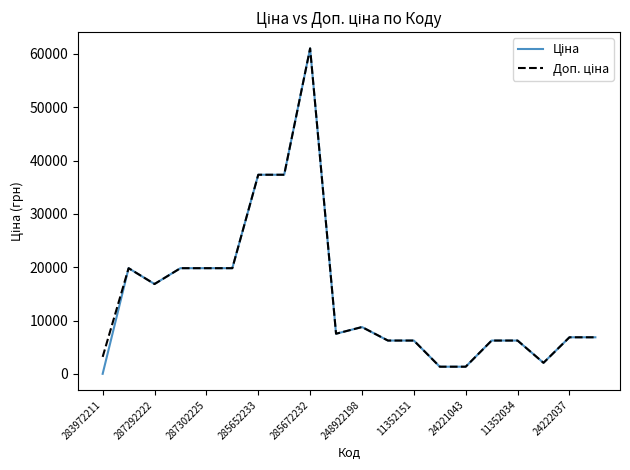

How many lines are shown in the chart?

2